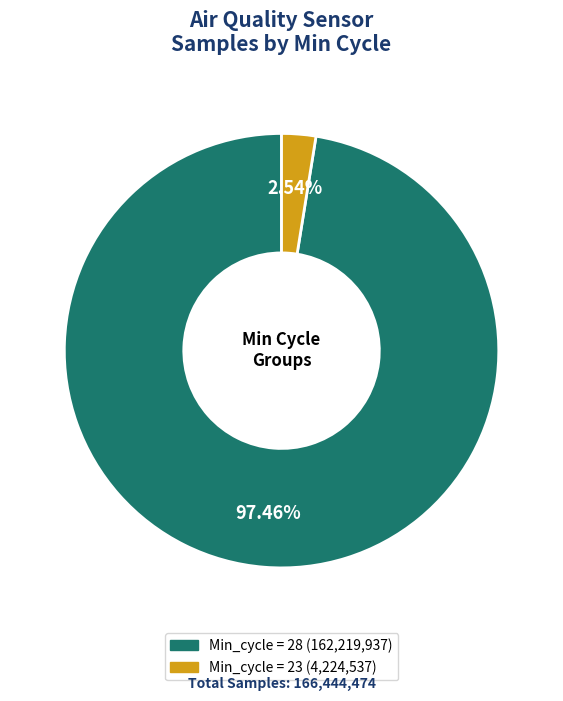

Is there a majority slice in this chart?

Yes